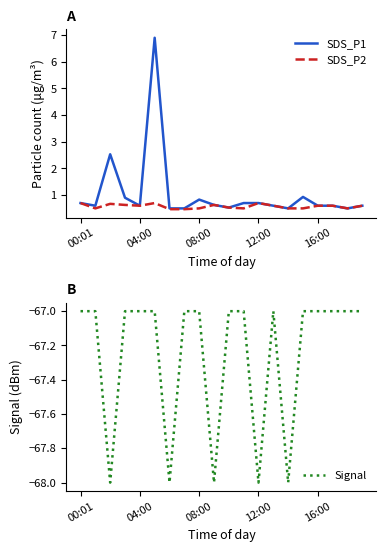

The SDS_P1 series shows 0.7 at 00:01. True or false?

True